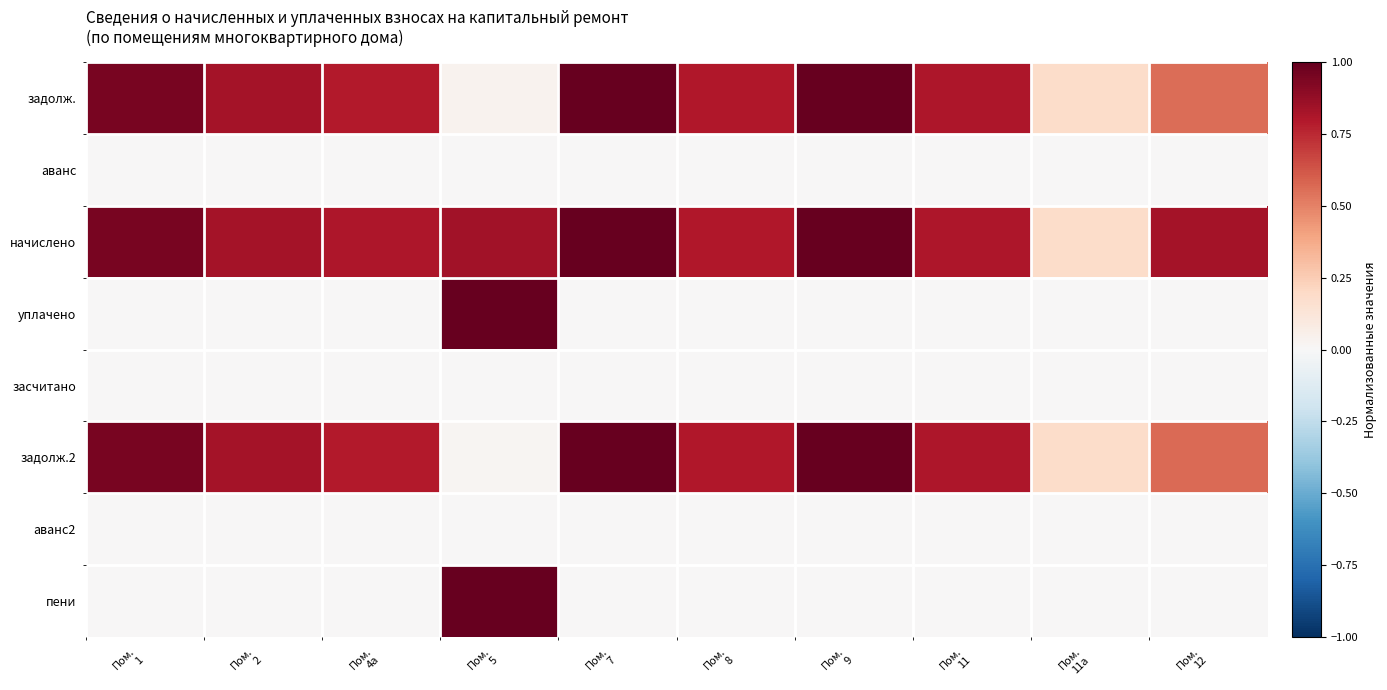

At how many categories does at least one series exceed 0?

10